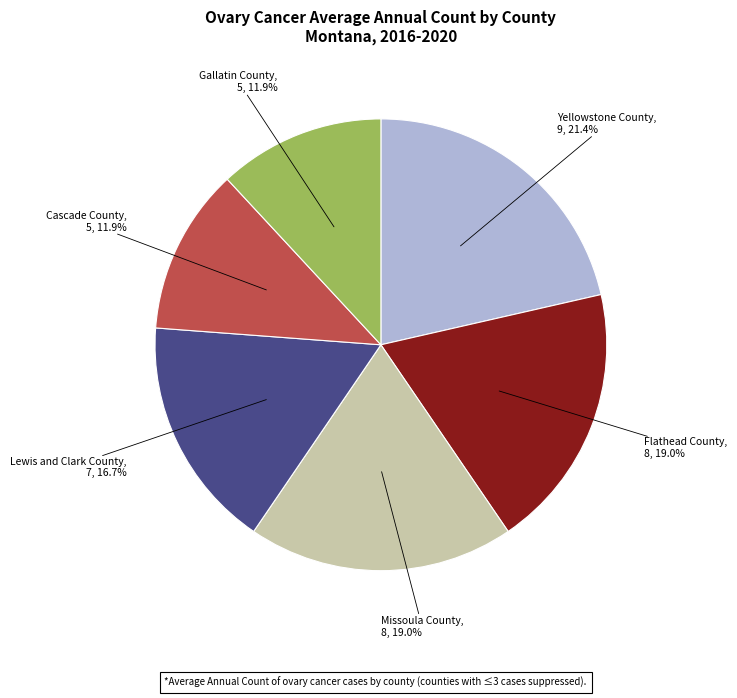

To the nearest percent, what portion does Cascade County represent?

12%